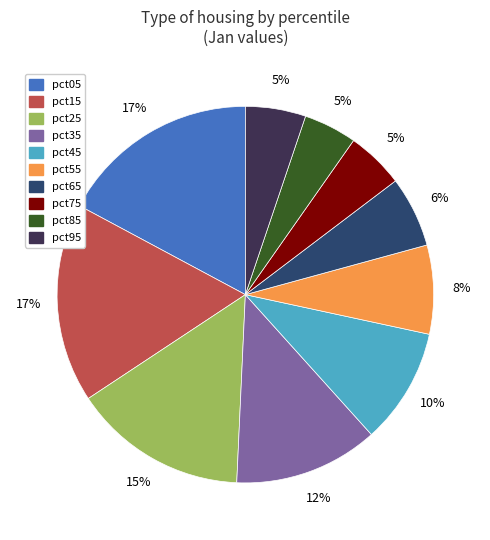

True or false: pct05 accounts for 17% of the total.

True